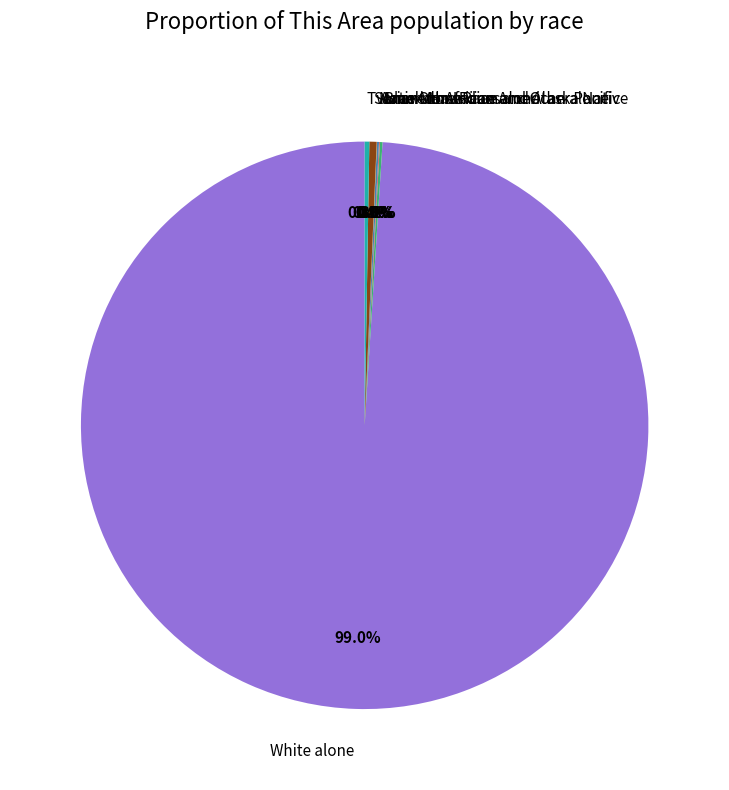

What portion of the pie excludes Some Other Race alone?

99.6%